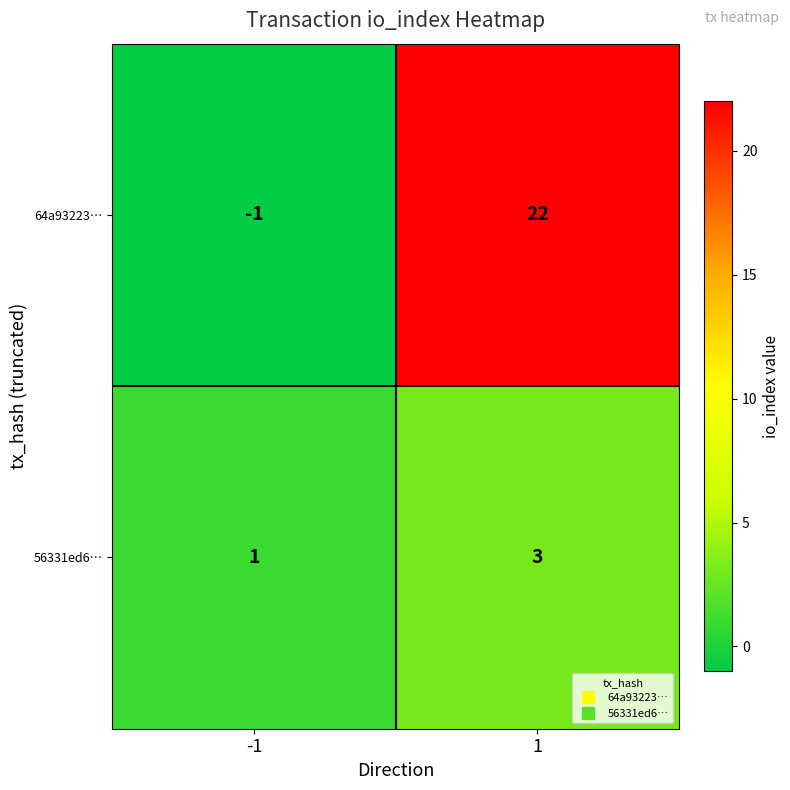

Reading left to right, list all the values displayed in this chart.

64a93223…: -1	22
56331ed6…: 1	3